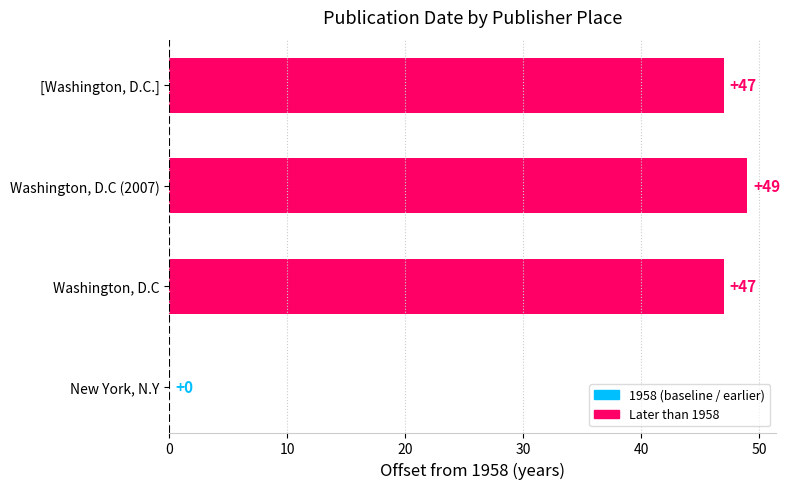

Is it true that the value at Washington, D.C (2007) is 28?

False